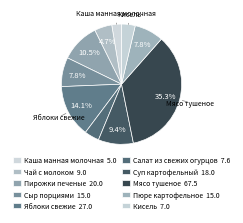

Is there a majority slice in this chart?

No